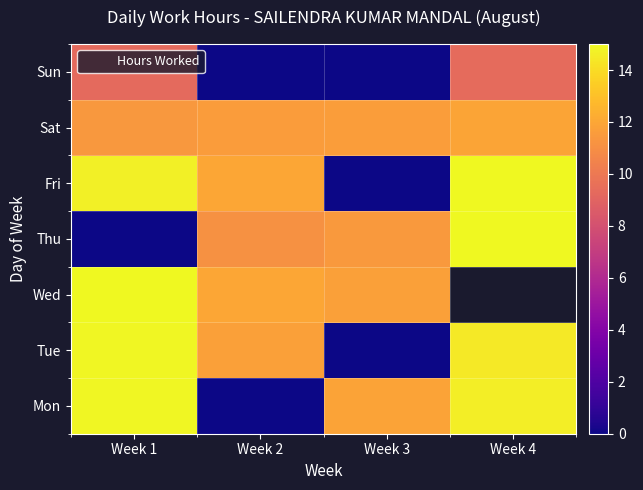

At Week 3, list the series in order from smallest to largest.

Tue, Fri, Sun, Thu, Sat, Wed, Mon